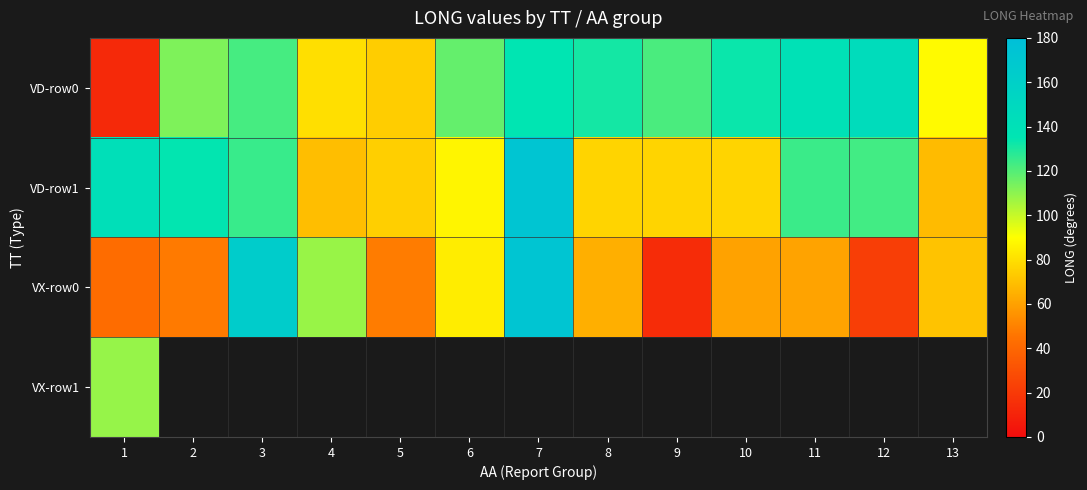

What is the sum of all VD-row1 values?

1350.1